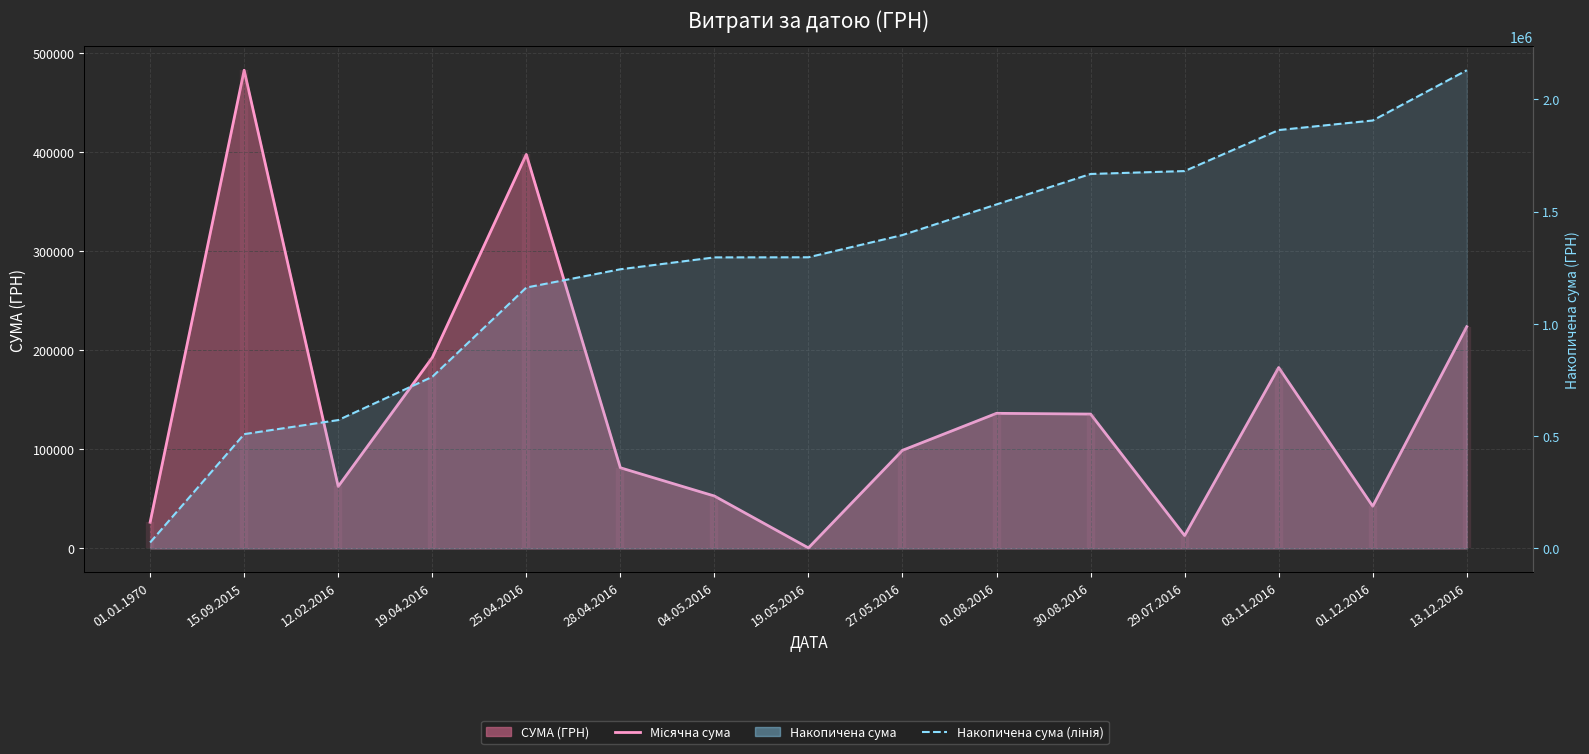

At which label does Місячна сума reach its minimum?

19.05.2016